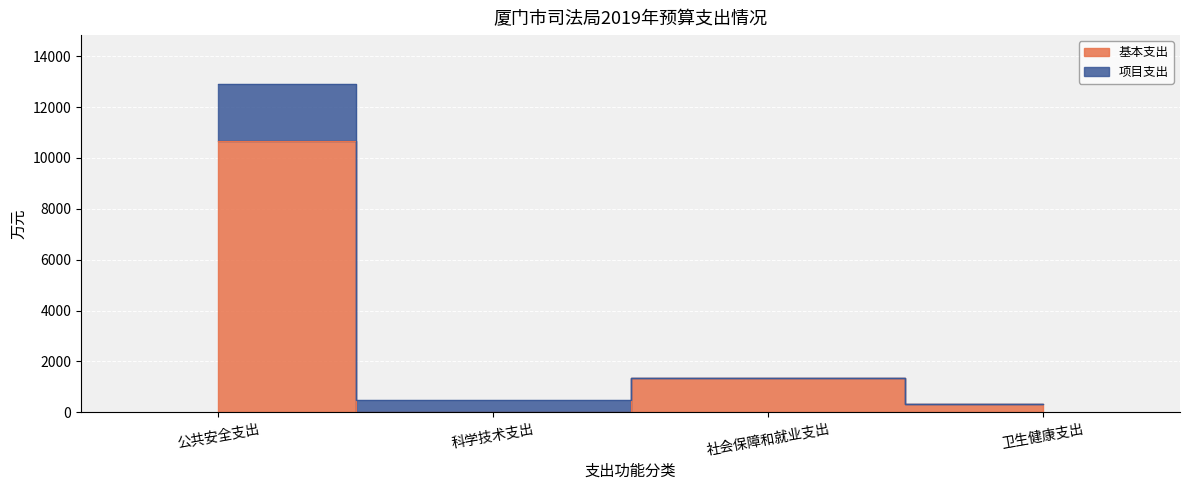

Which has a higher value, 公共安全支出 or 科学技术支出?

公共安全支出